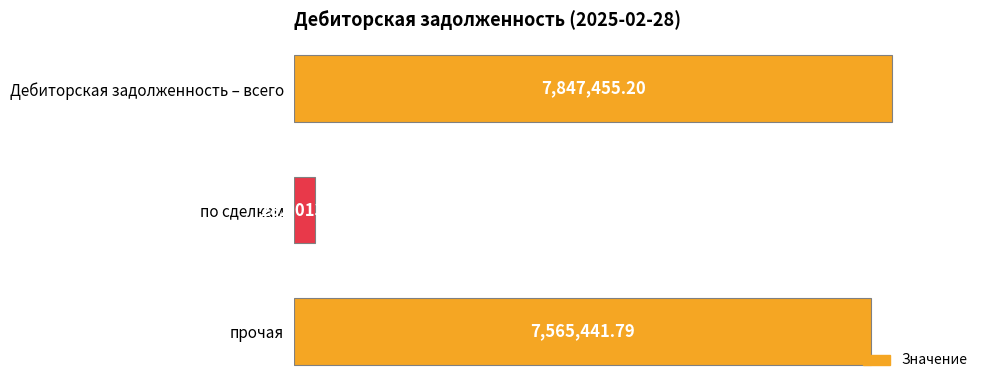

List the labels in order of value, largest first.

Дебиторская задолженность – всего, прочая, по сделкам